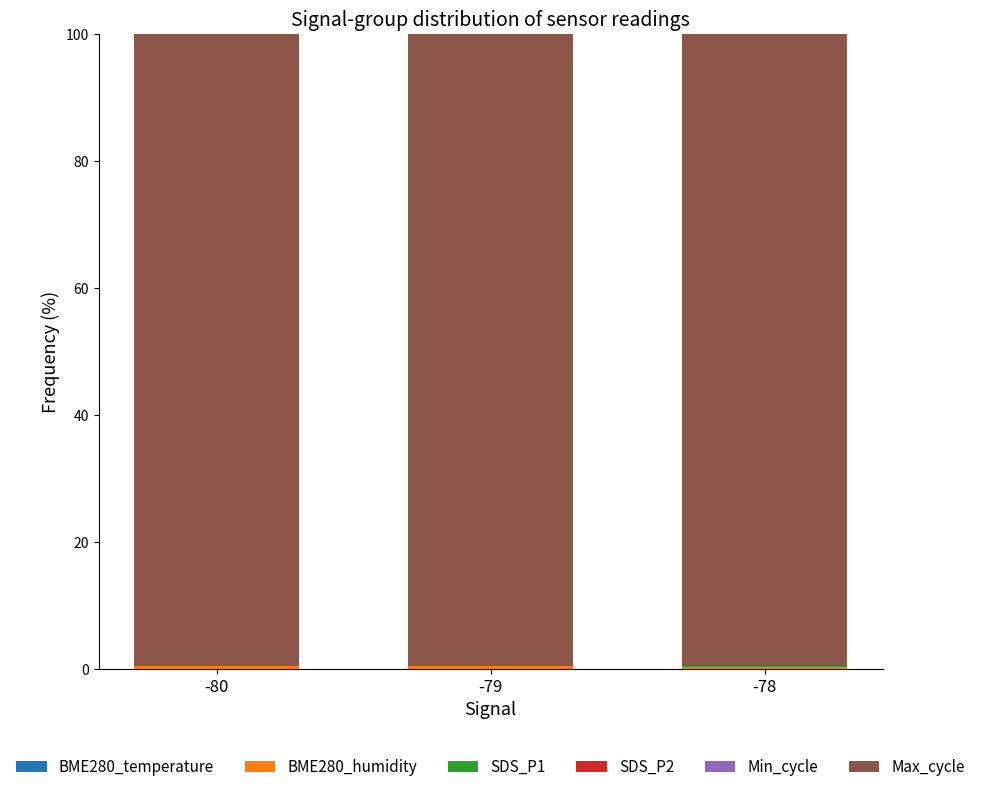

Count the number of data series in this chart.

6